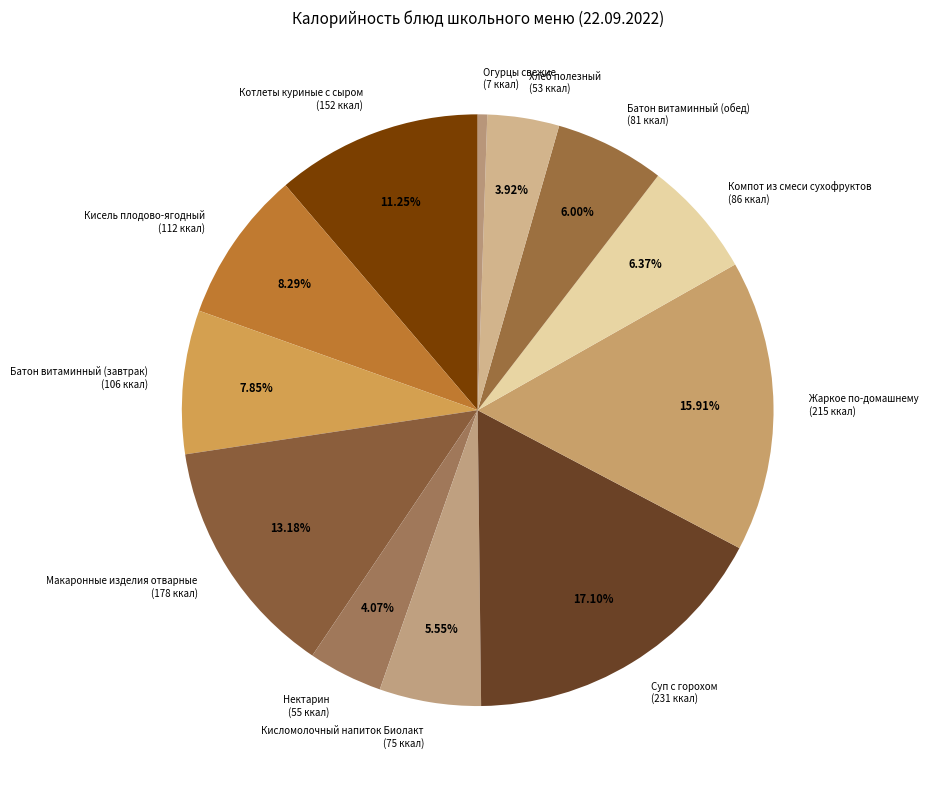

Count the number of slices in the pie.

12